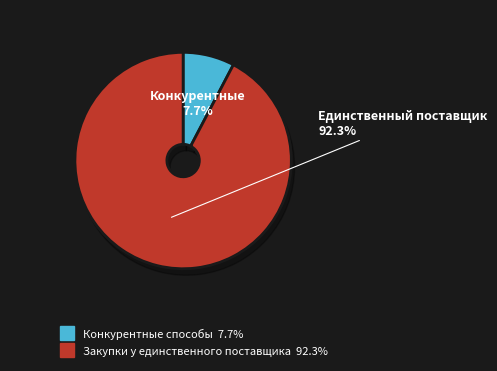

Does Закупки у единственного поставщика represent more than half of the total?

Yes